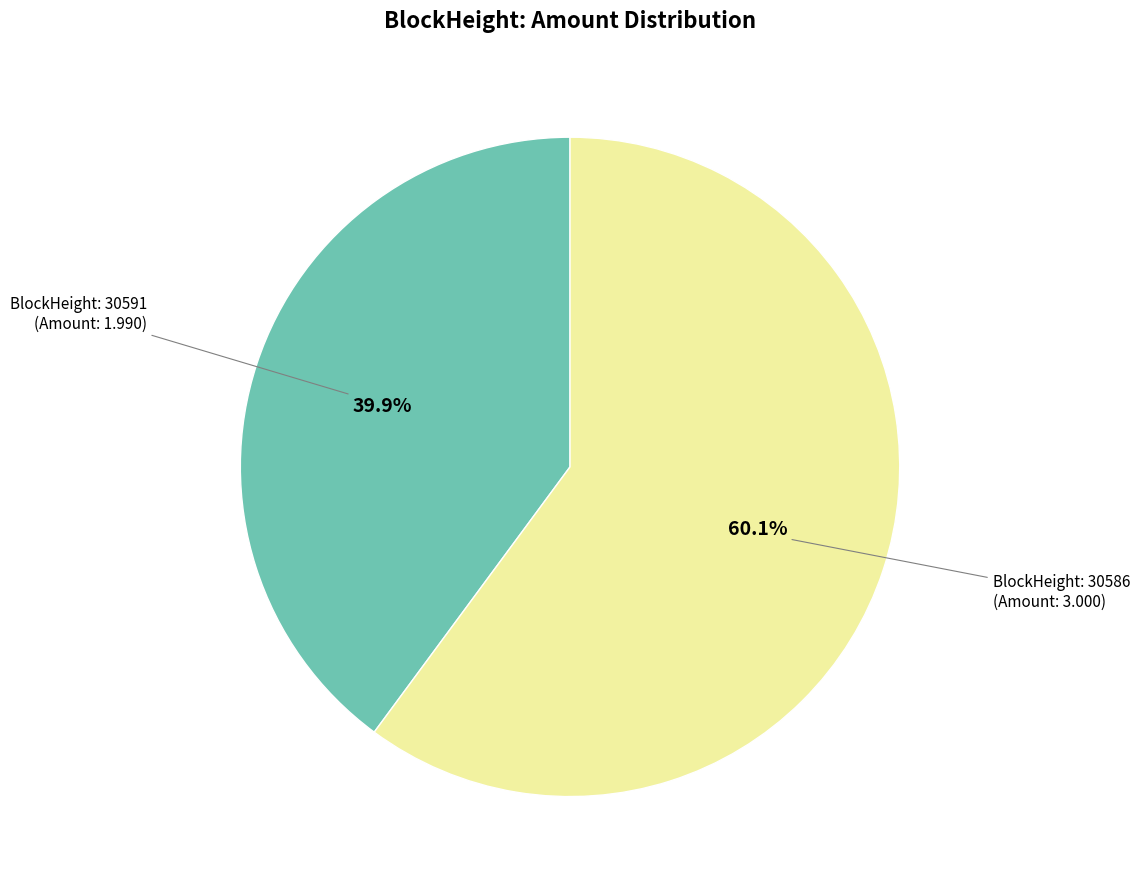

Is there any slice that represents more than half of the pie?

Yes